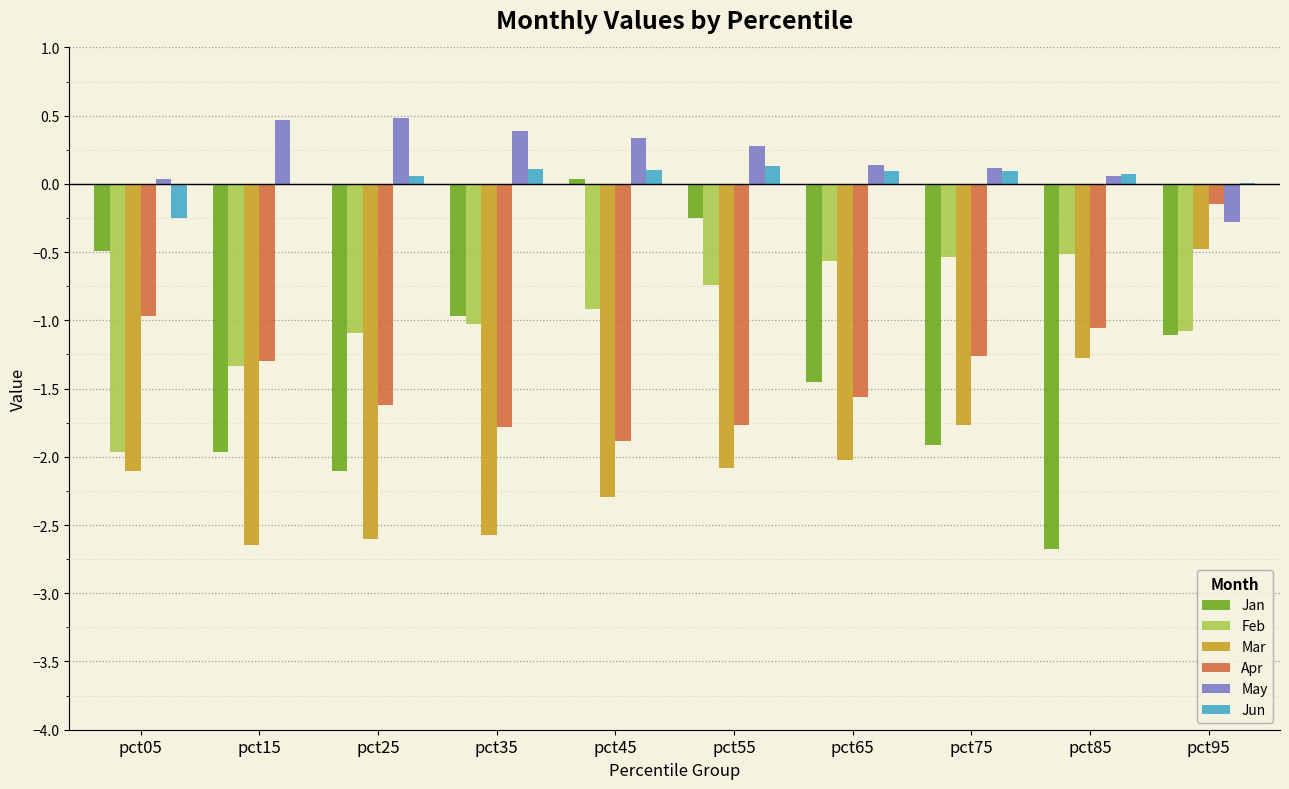

Between pct75 and pct85, which series saw the biggest shift?

Jan